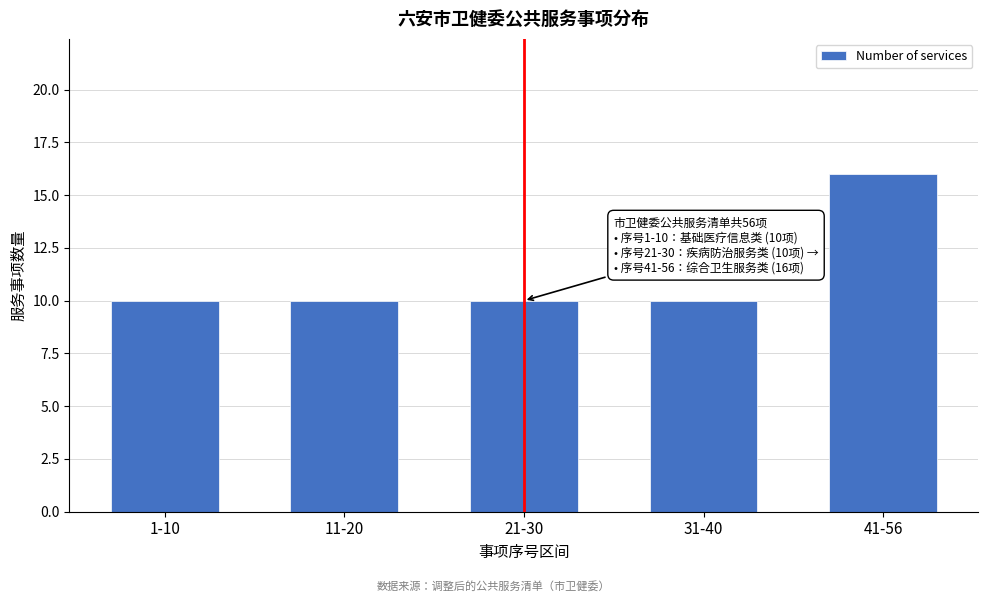

Reading left to right, extract all data points from this chart.

1-10=10	11-20=10	21-30=10	31-40=10	41-56=16